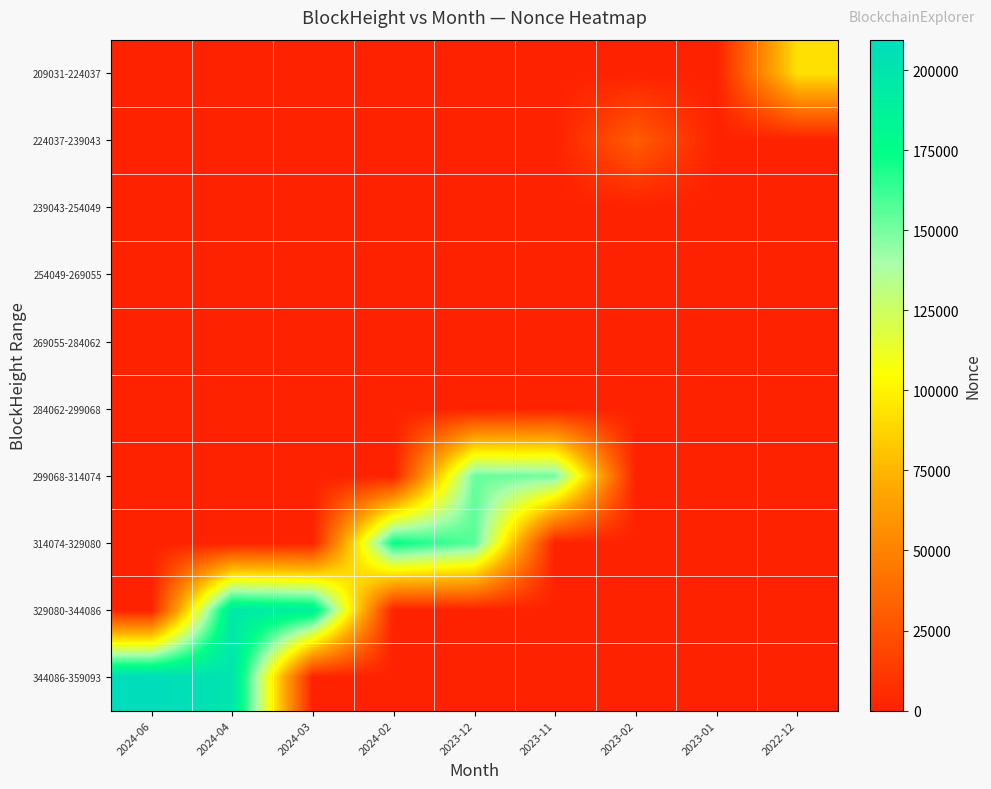

Between 2024-04 and 2023-11, which series saw the biggest shift?

344086-359093